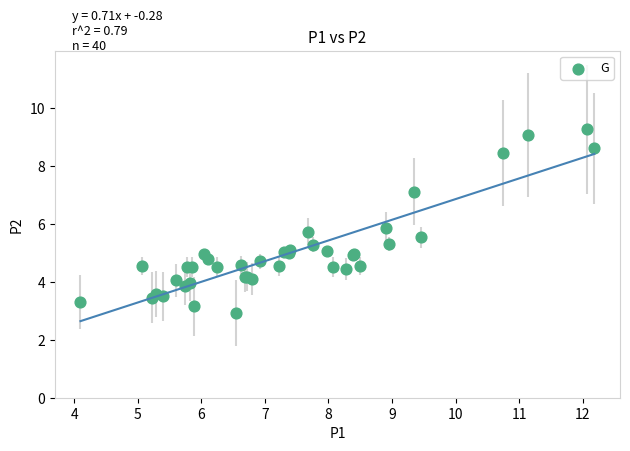

What Y value in the scatter plot is closest to 6?

5.9